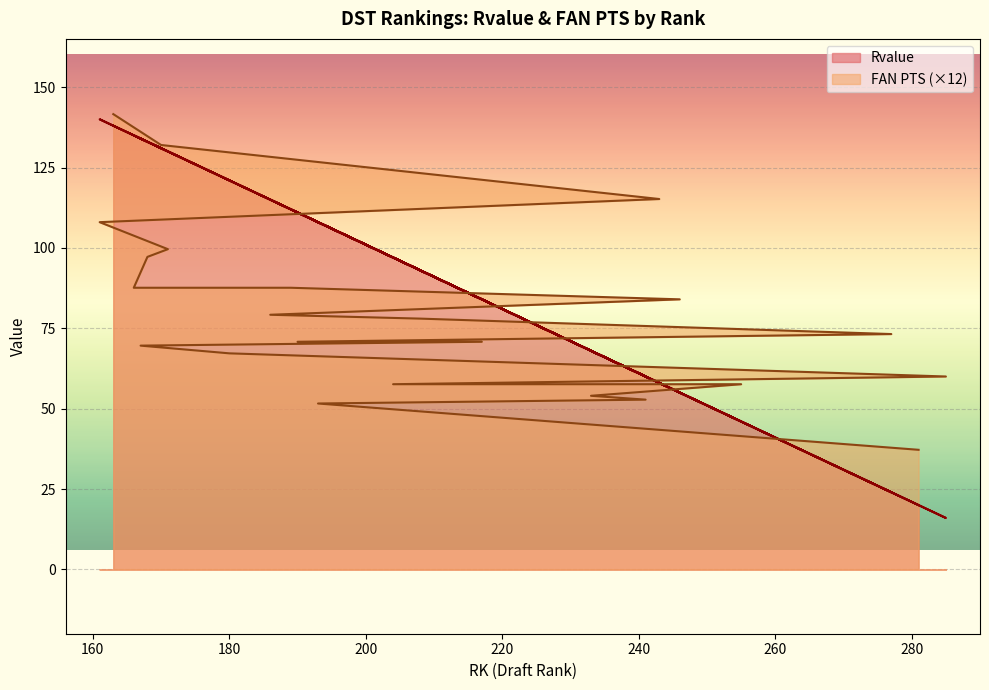

What is the spread (max minus min) of values at 161?

32.0